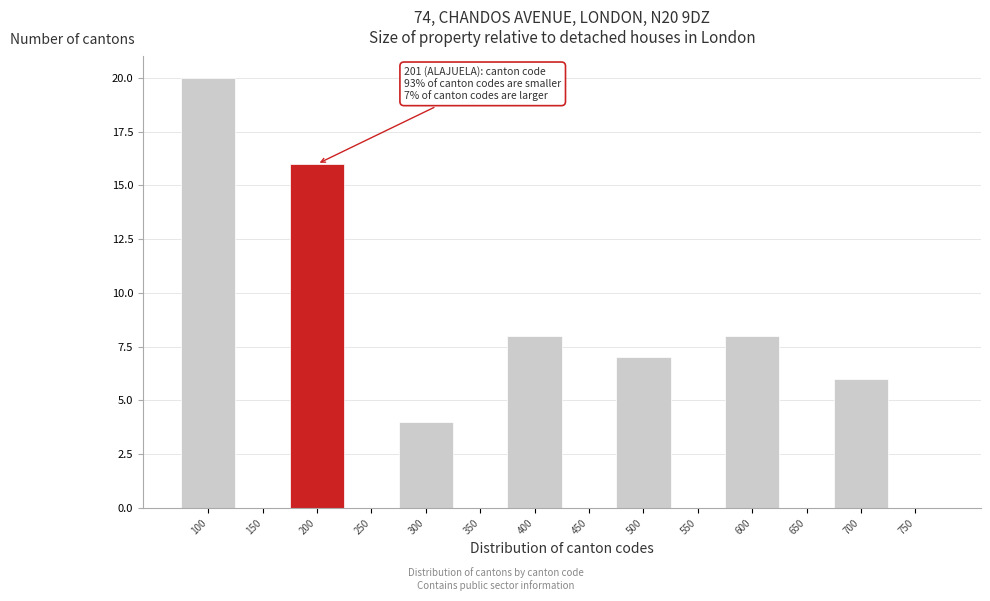

Reading left to right, extract all data points from this chart.

100=20	150=0	200=16	250=0	300=4	350=0	400=8	450=0	500=7	550=0	600=8	650=0	700=6	750=0